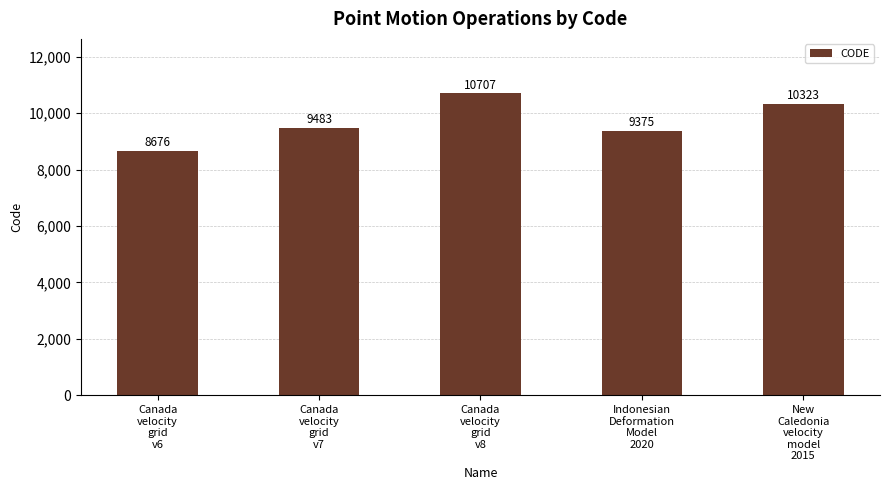

What position from the left is Canada
velocity
grid
v8?

3